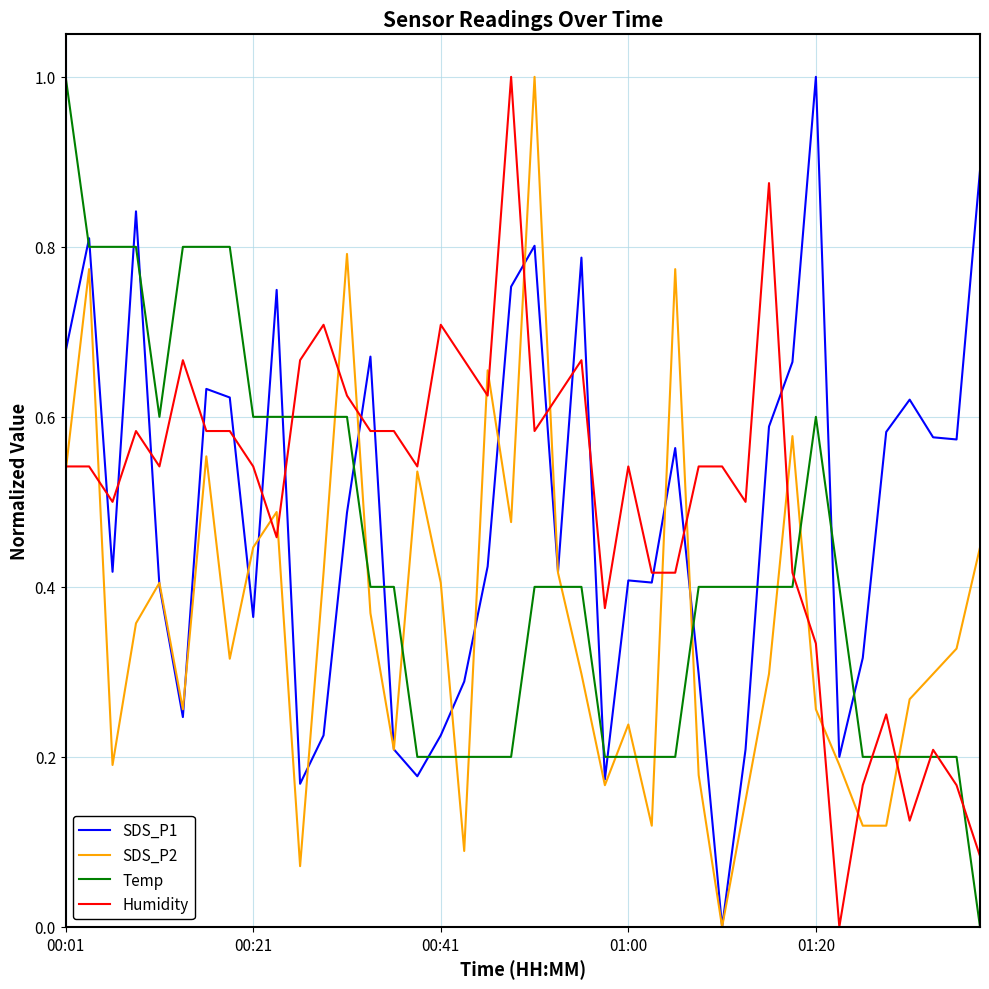

How many intersections are there between SDS_P2 and Temp?

13